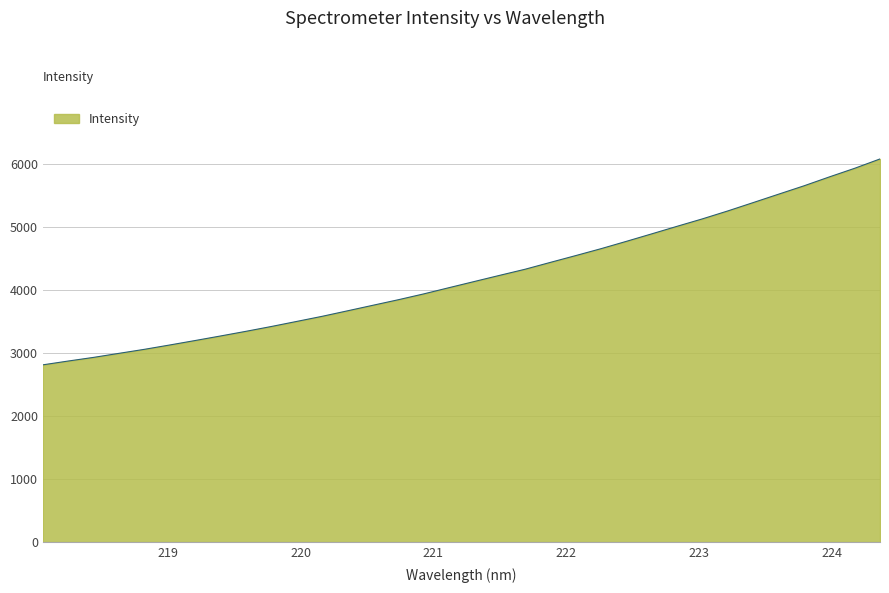

What is the greatest value displayed?

6075.2